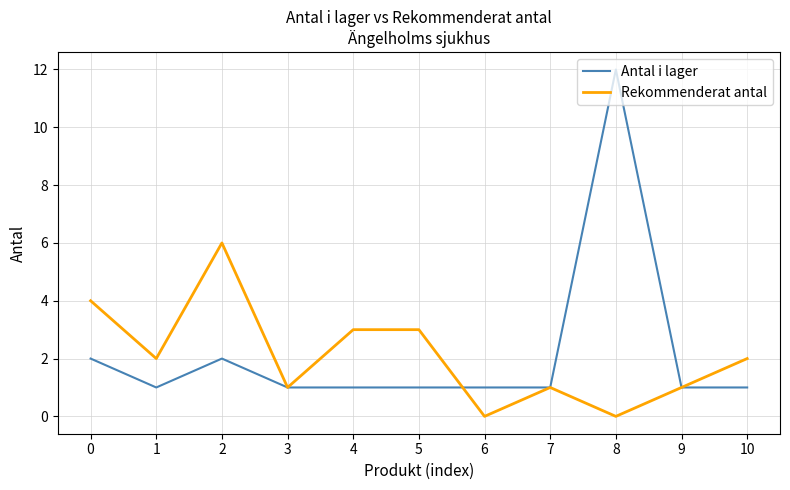

What is the highest value of the Antal i lager series?

12